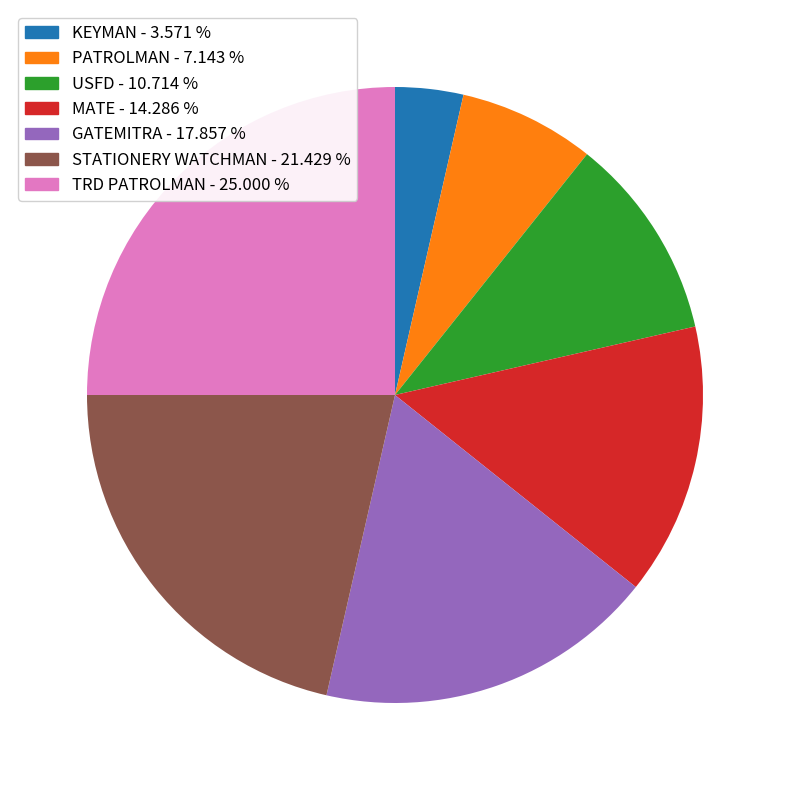

Approximately how many times larger is the value at GATEMITRA compared to PATROLMAN?

2.5